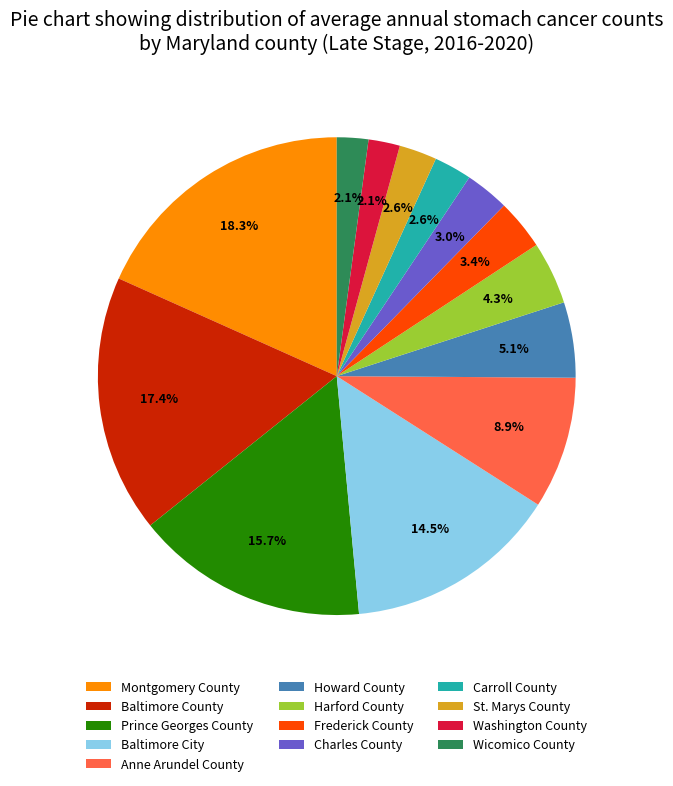

To the nearest percent, what is the difference between the Charles County and Washington County slice percentages?

1%